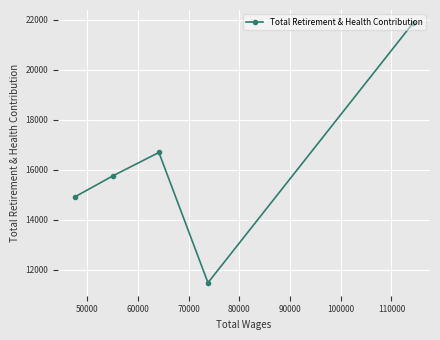

What is the value of the 4th point from the left?

11473